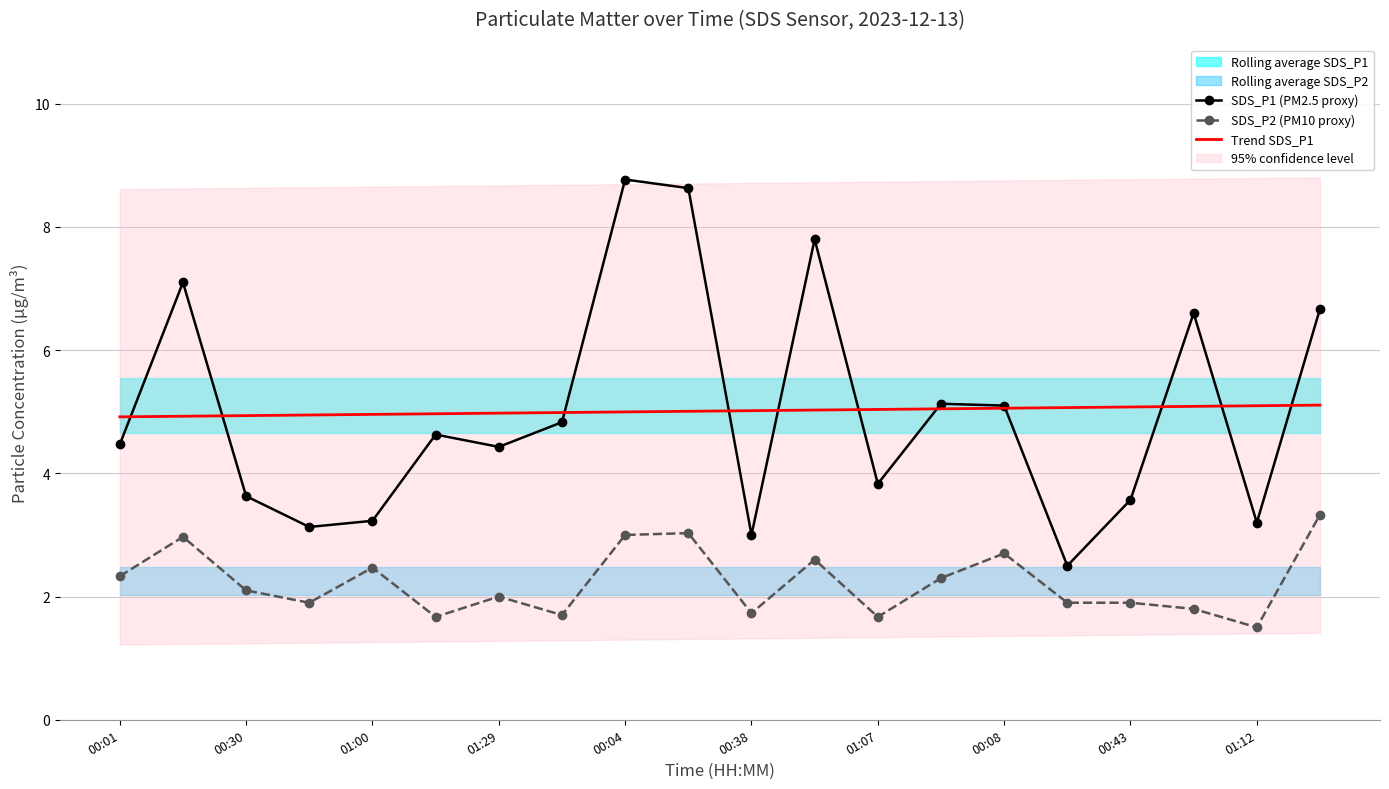

What is the lowest value of the SDS_P1 (PM2.5 proxy) series?

2.5